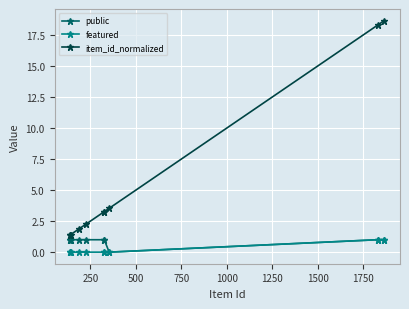

What is the value of the public point at the 10th from the left?

1.0